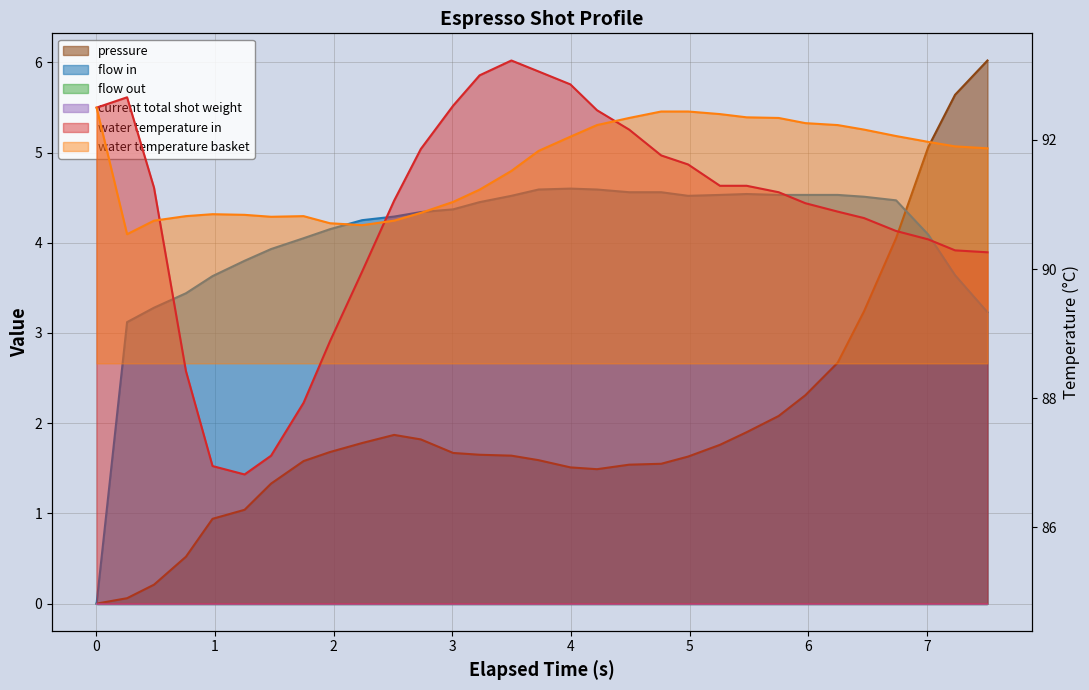

How many data points does each series have?

31